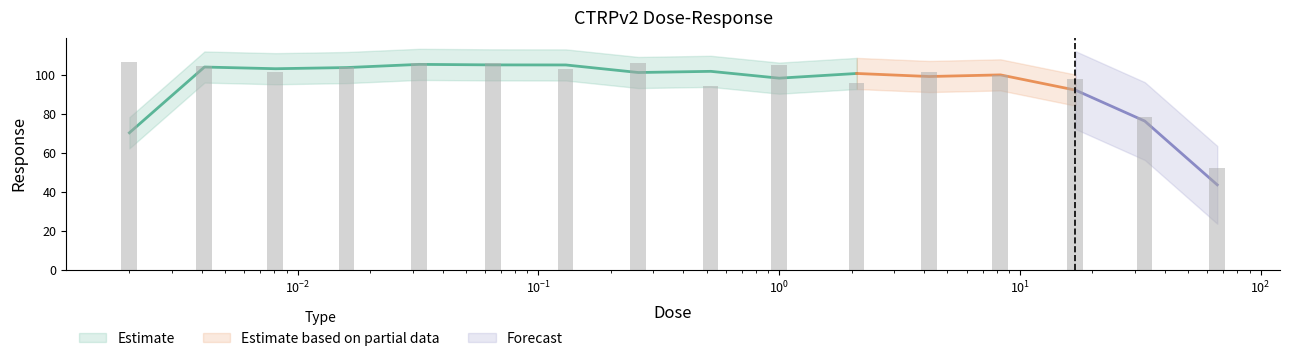

What is the maximum value shown in the chart?

106.6